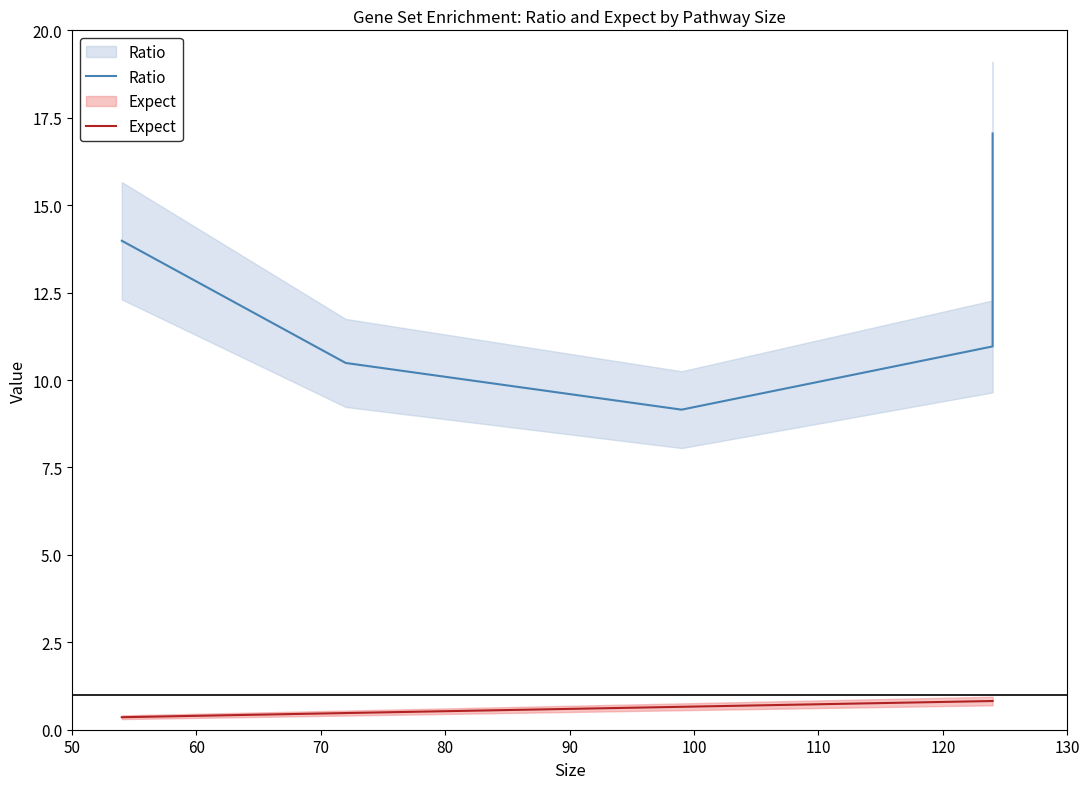

Which series has the widest spread of values?

Ratio